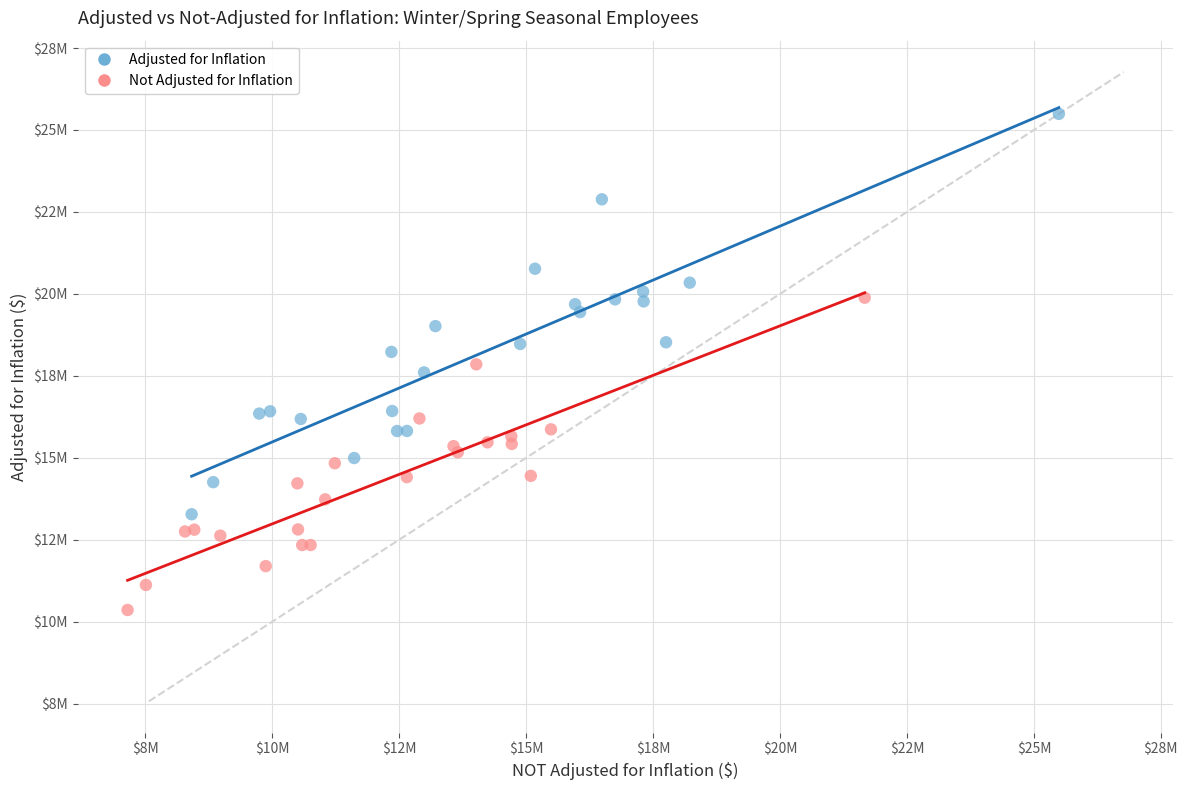

What are all the series names shown in the legend?

Adjusted for Inflation, Not Adjusted for Inflation